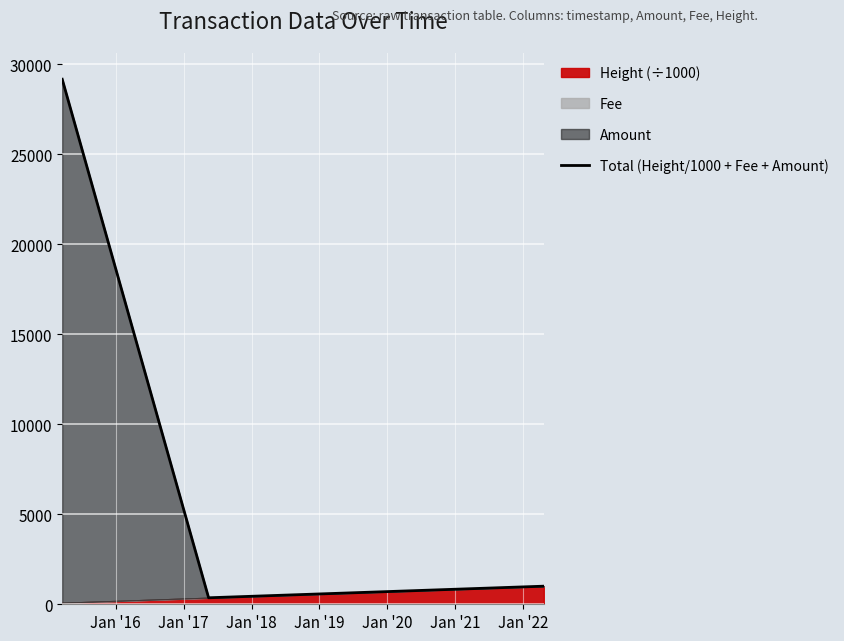

The chart shows a value of 541.2 at Jan '16. True or false?

False